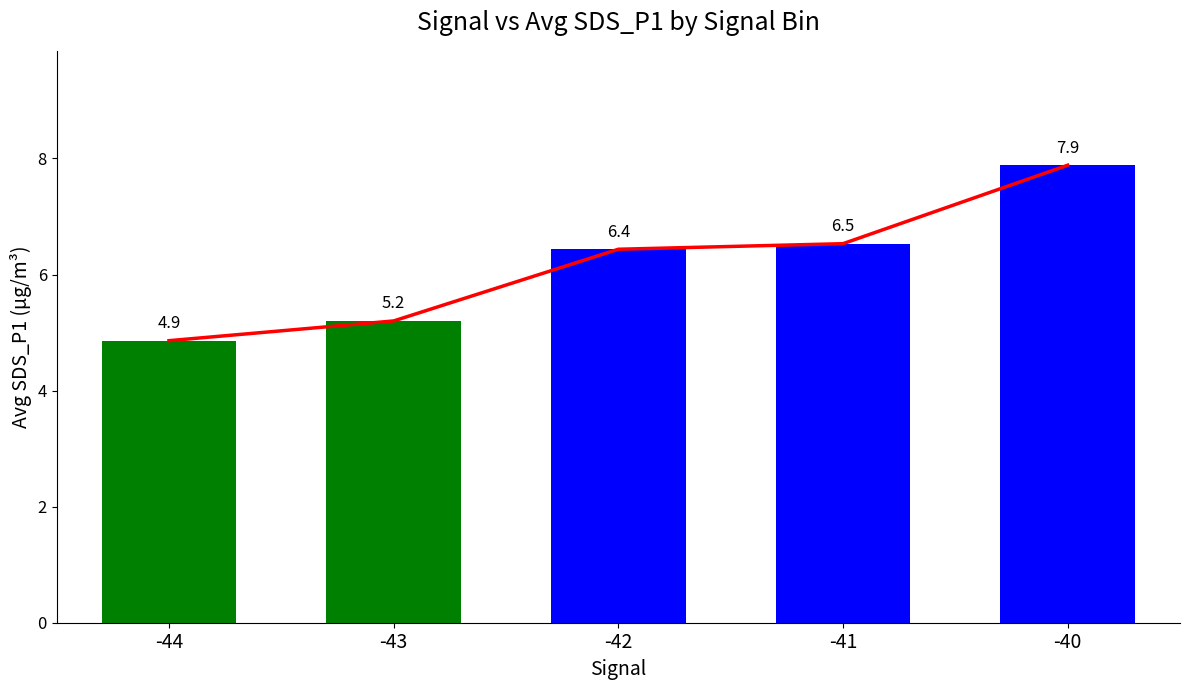

At which category is the sum across all series the highest?

-40